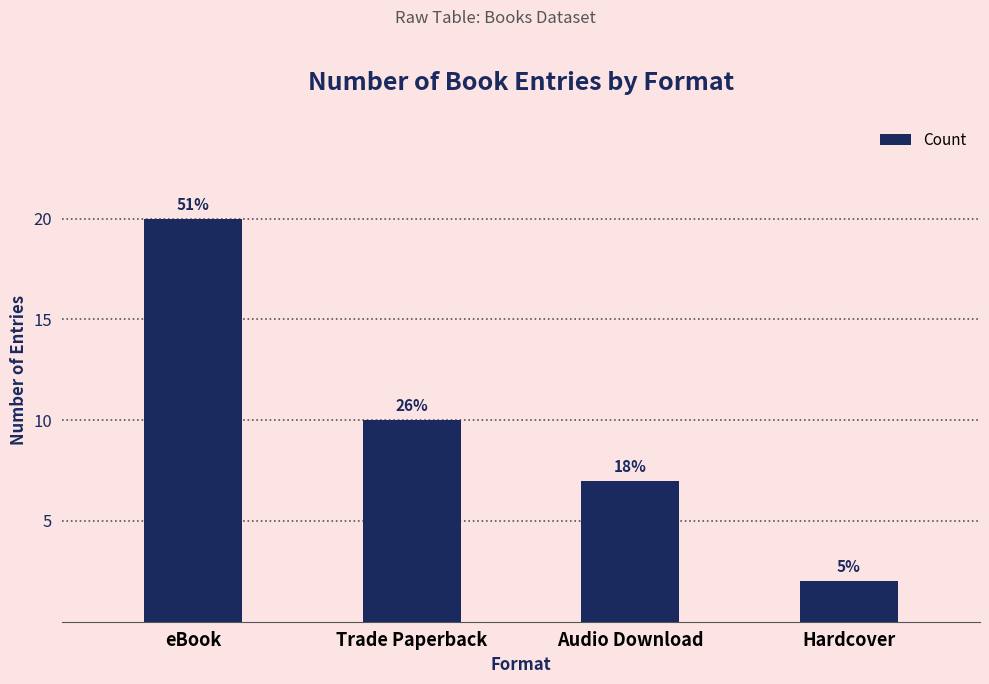

How many bars are there in total?

4